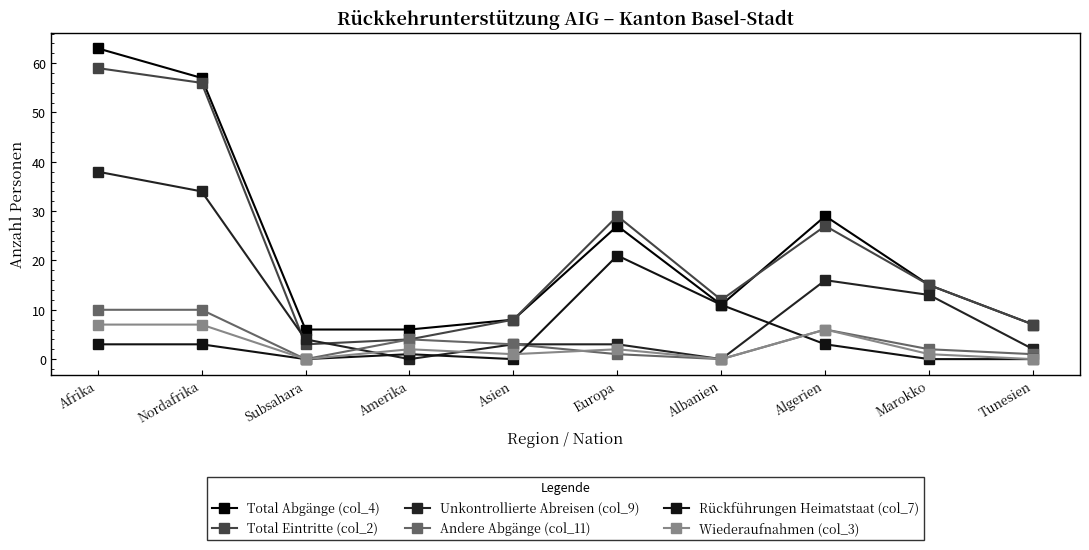

Where does the Unkontrollierte Abreisen (col_9) series first go above 4?

Afrika